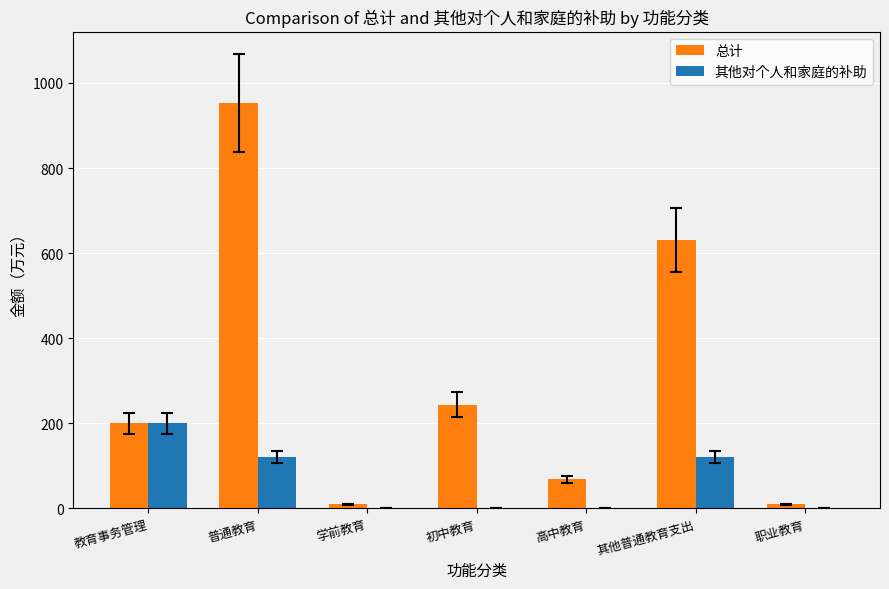

What is the sum of the 总计 values at 高中教育 and 普通教育?

1021.8